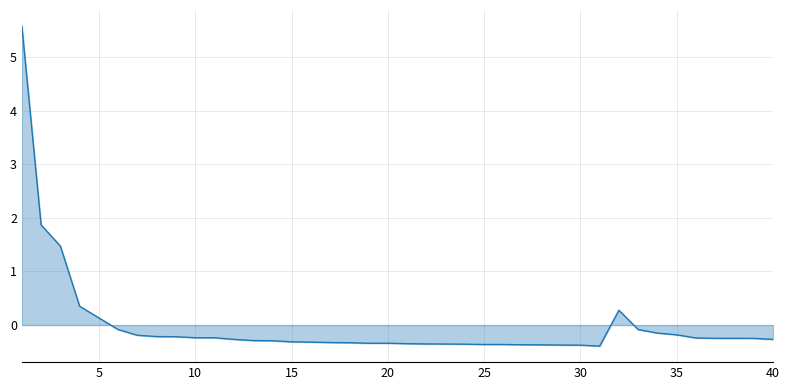

What is the difference between the maximum and minimum values?

6.0